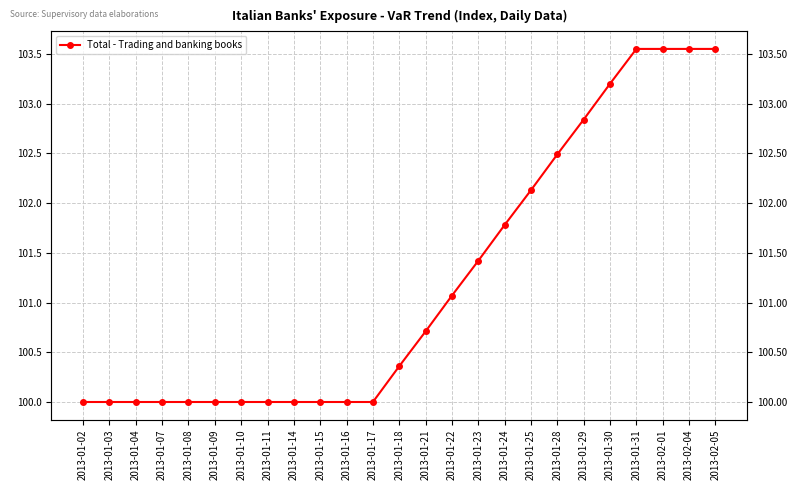

What is the value of the 17th point from the left?

101.8